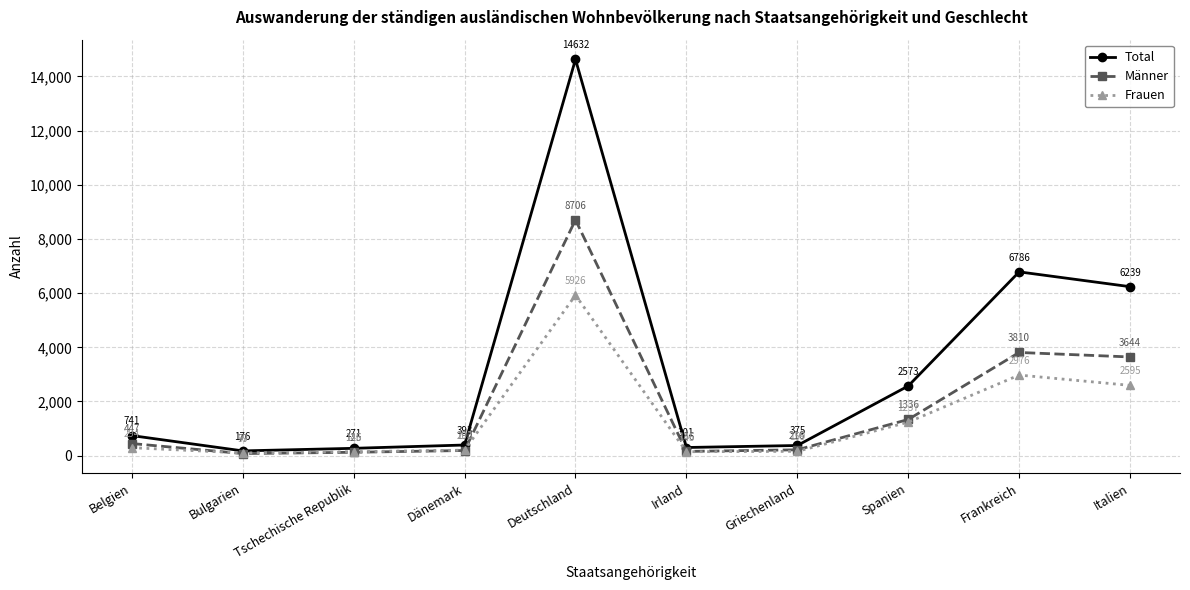

In Männer, how many points are higher than both neighbors (excluding endpoints)?

2